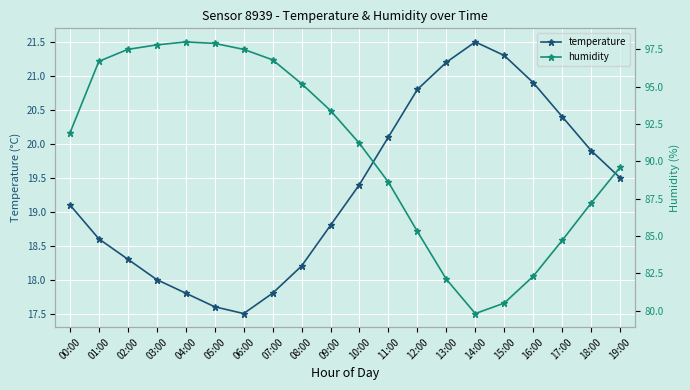

Where is the first local maximum for temperature?

14:00